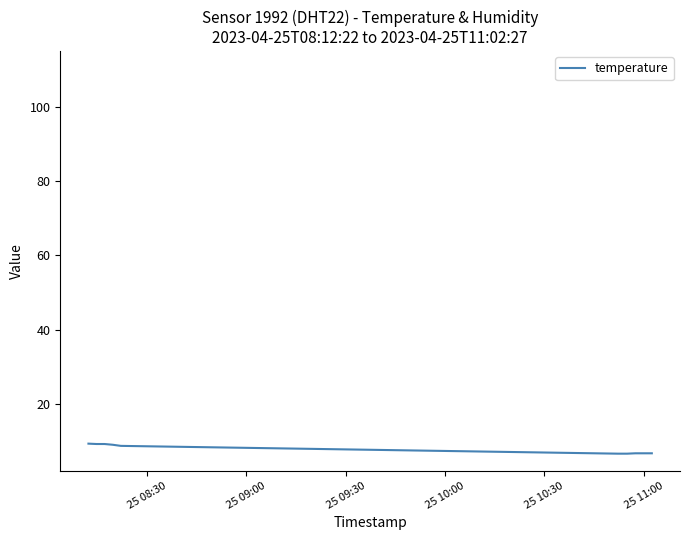

What is the difference between the maximum and minimum values?

2.7